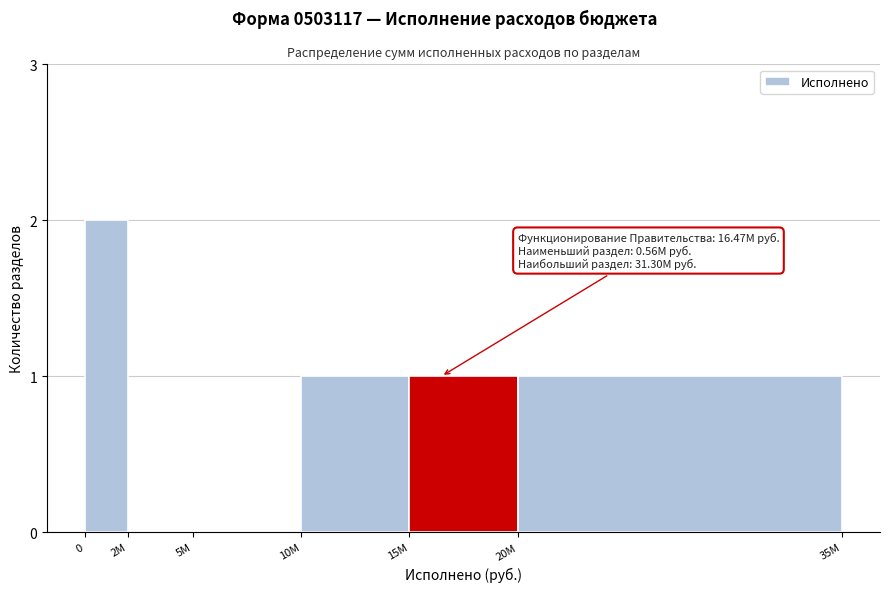

Reading left to right, transcribe all the data shown in this chart.

0=2	2M=0	5M=0	10M=1	15M=1	20M=1